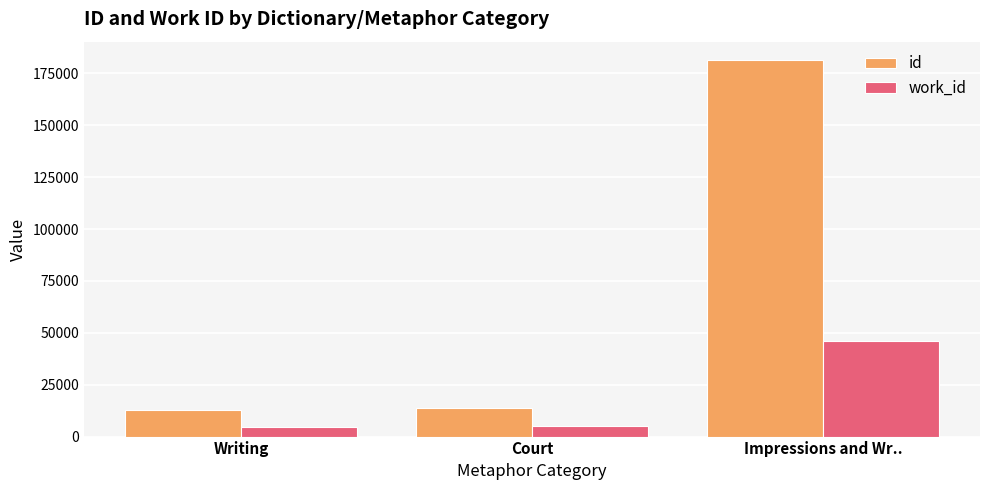

Which series has the largest range (max minus min)?

id